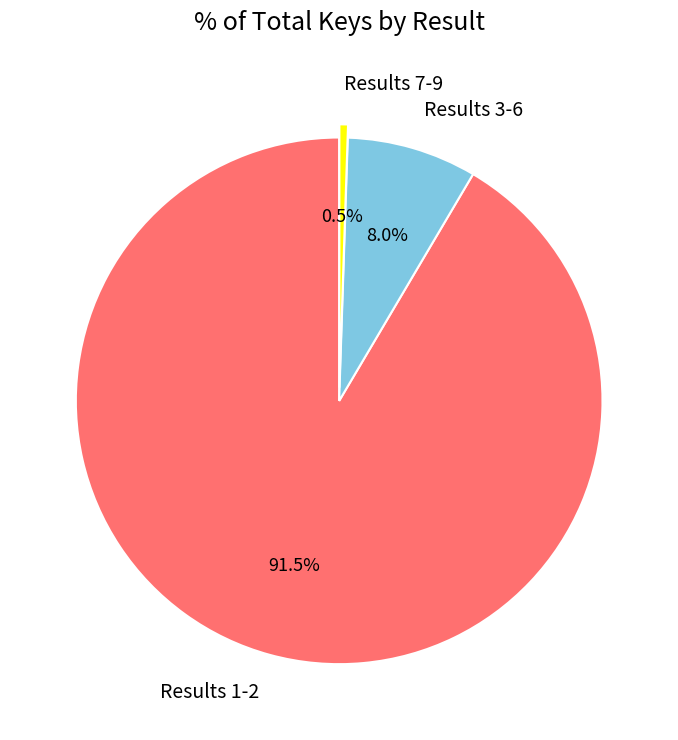

To the nearest percent, what is the average slice percentage?

33%